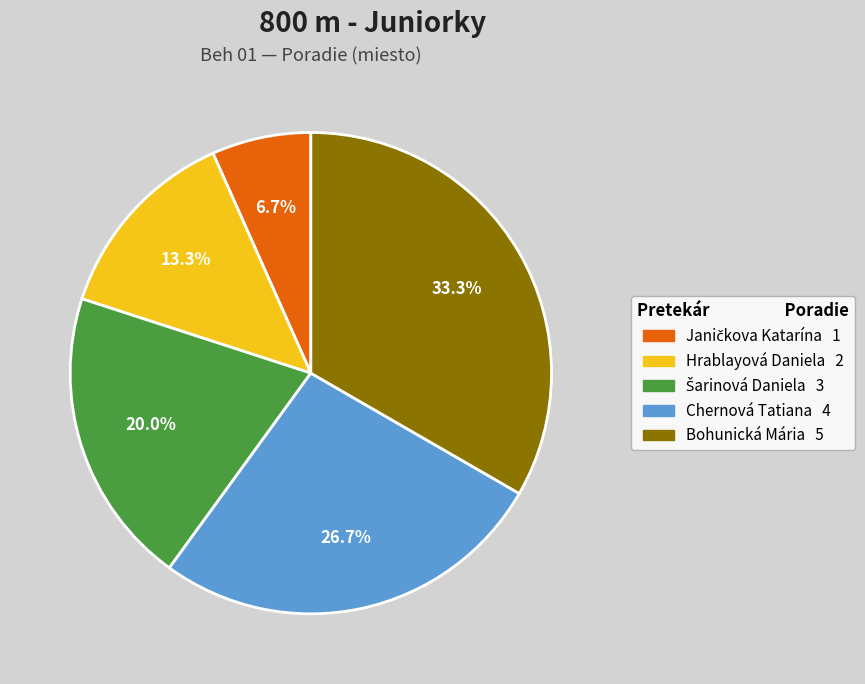

Which slice is the largest?

Bohunická Mária